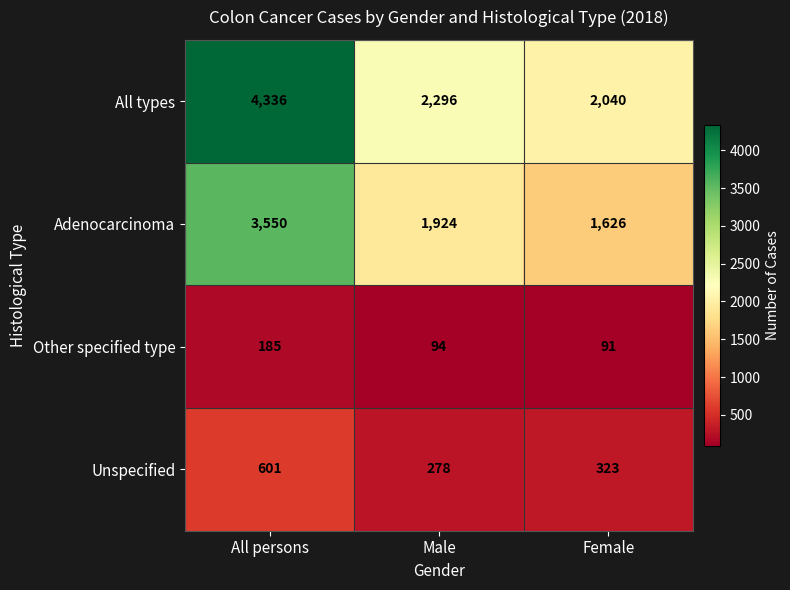

The Unspecified series shows 508 at Female. True or false?

False